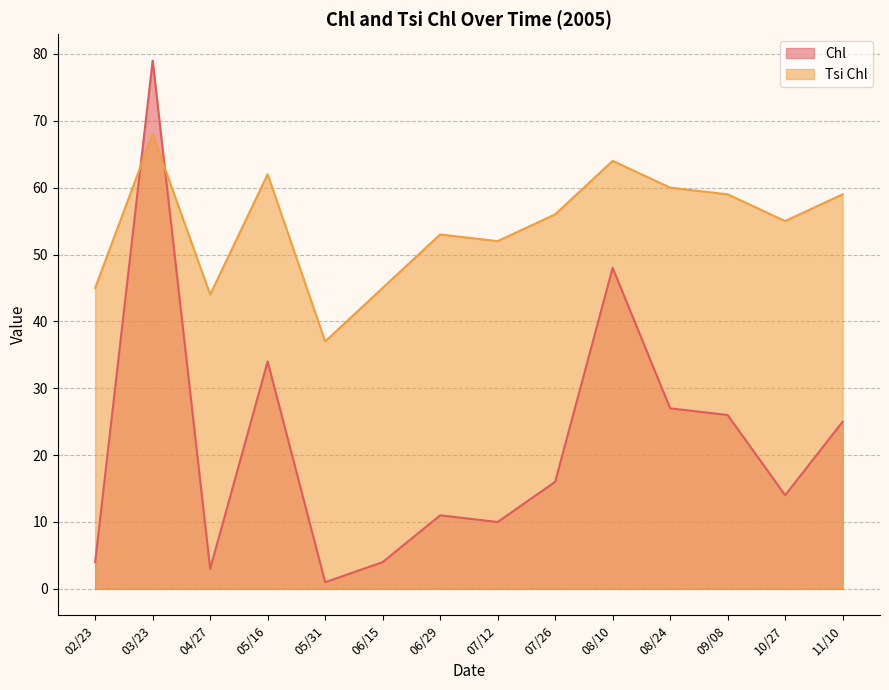

What is the sum of all Tsi Chl values?

759